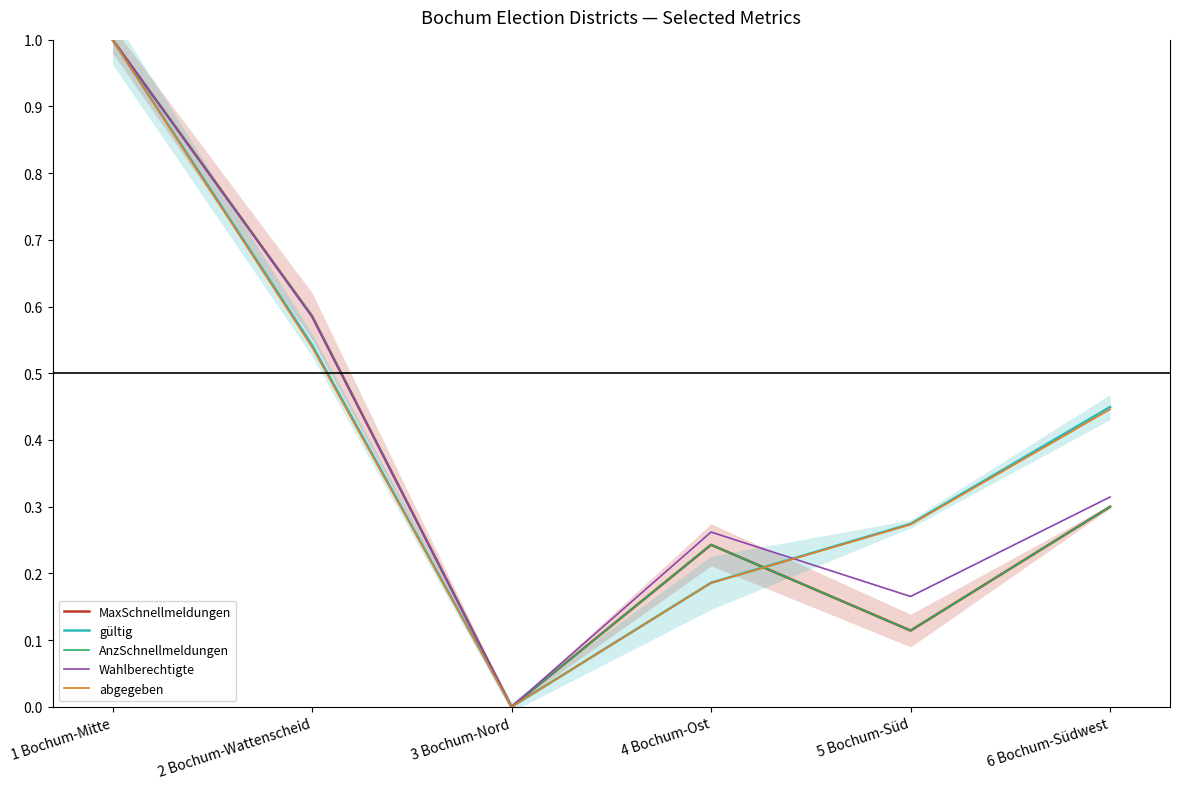

Is it true that MaxSchnellmeldungen equals 0.0 at 3 Bochum-Nord?

True